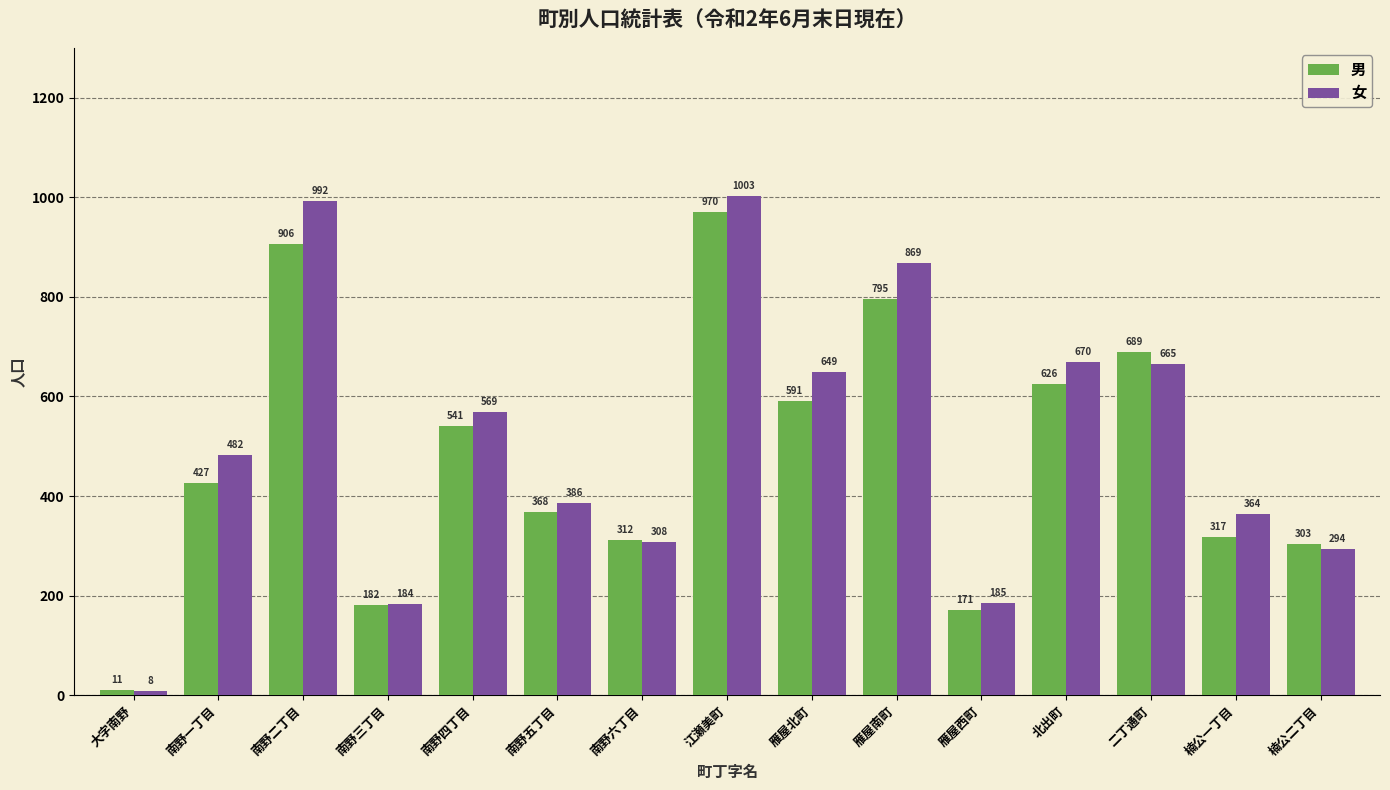

Which series has the largest total across all categories?

女